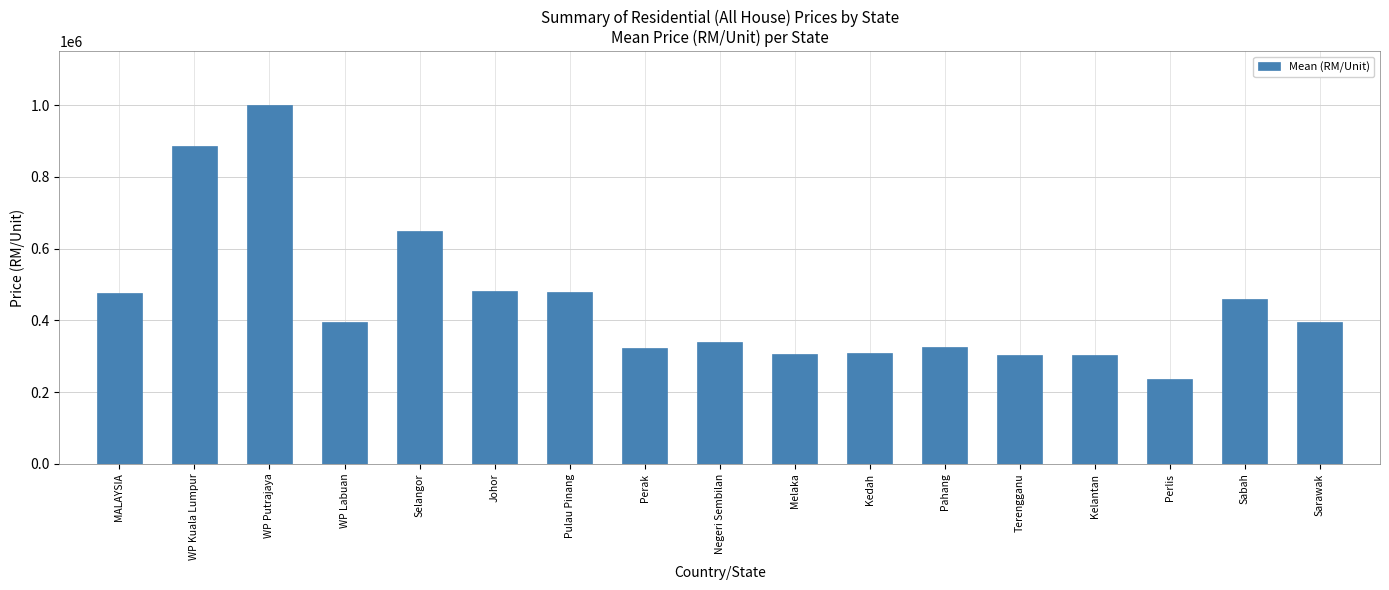

What is the value of the 5th bar from the left?

647876.7